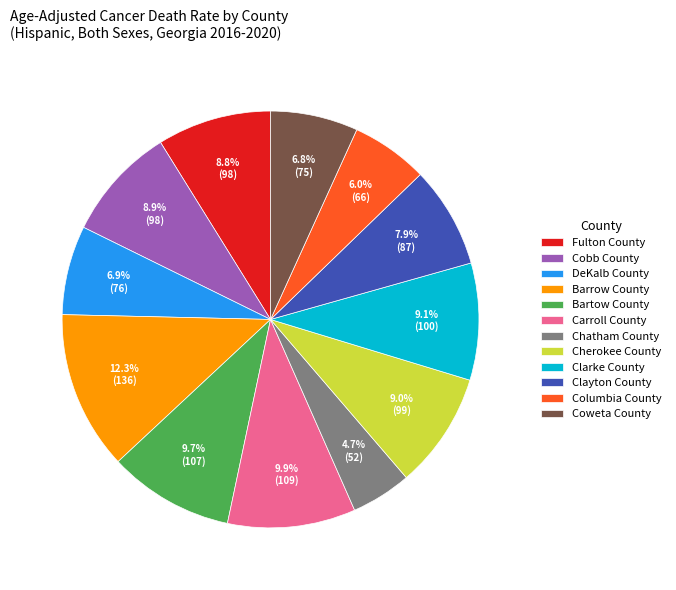

Which has a higher value, Carroll County or Cobb County?

Carroll County